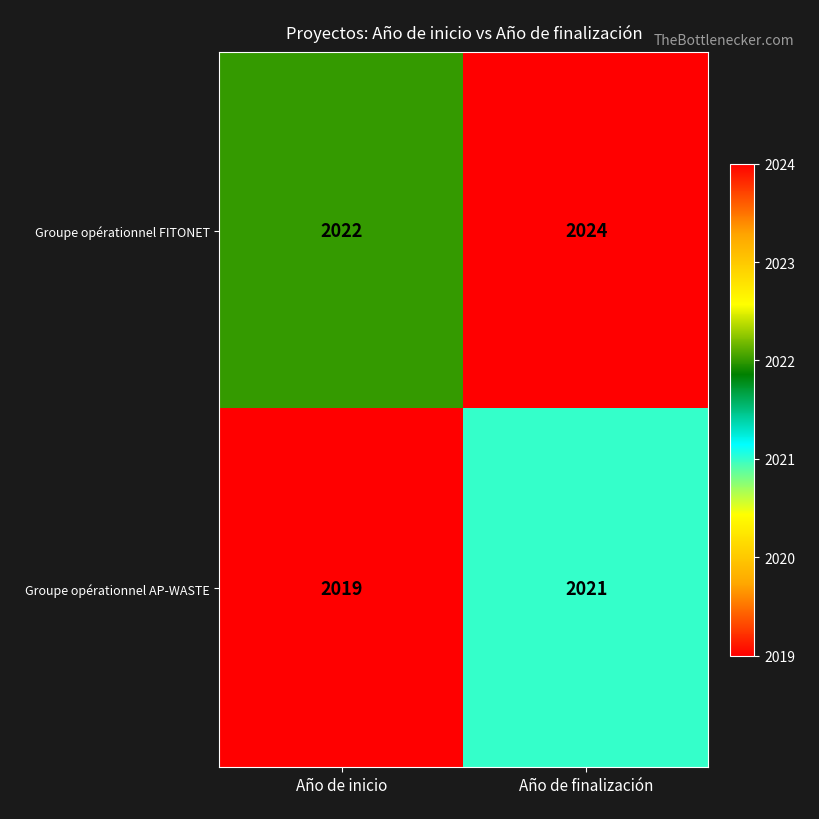

Which series has the largest total across all categories?

Groupe opérationnel FITONET